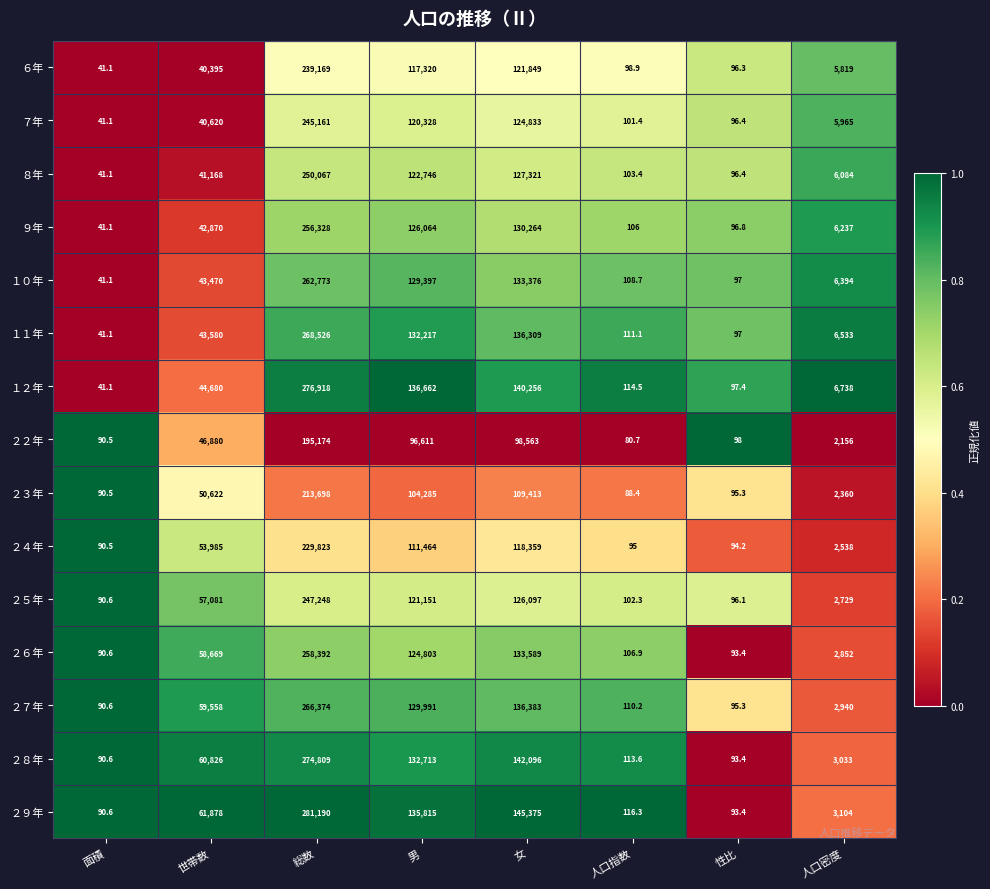

What is the difference between the maximum and minimum values in the １０年 series?

262731.9